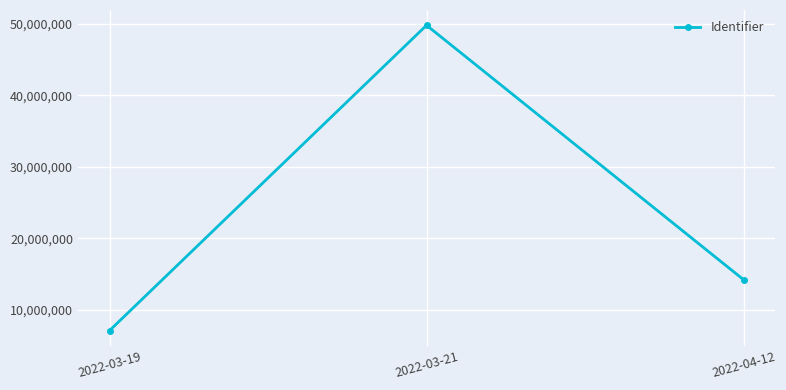

Count the number of data series in this chart.

1